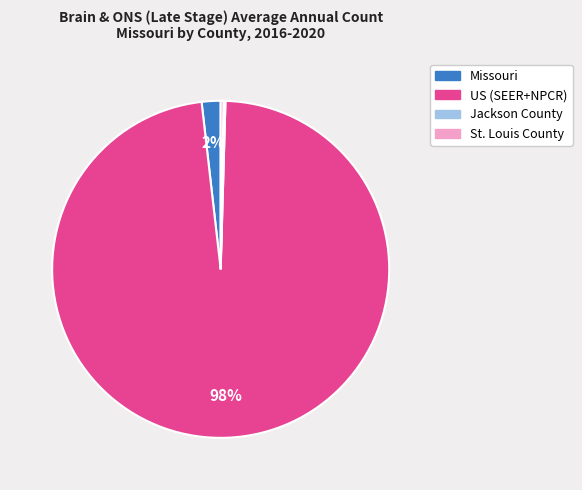

To the nearest percent, what is the difference between the largest and smallest slice percentages?

98%